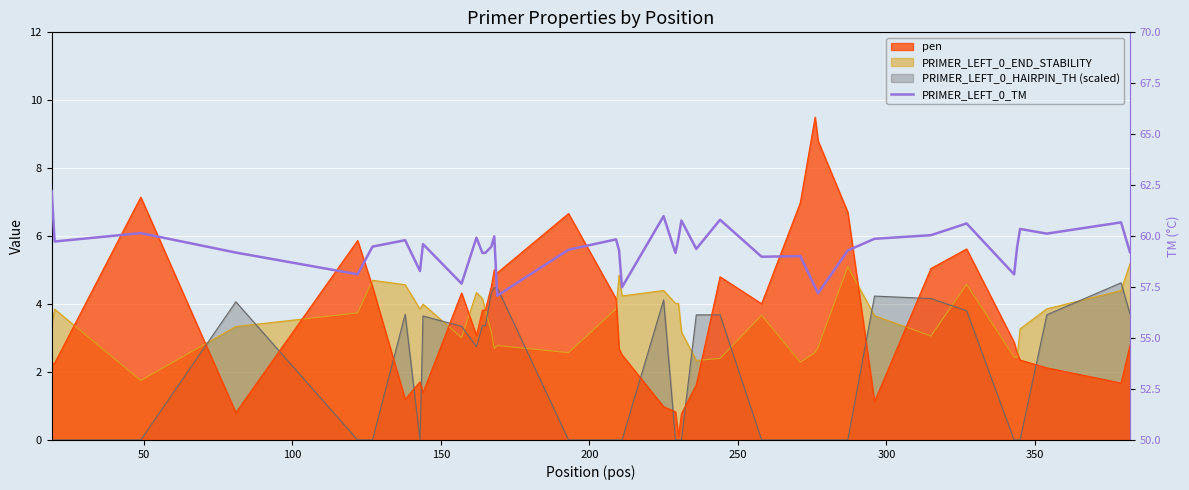

Count the number of categories in the chart.

40